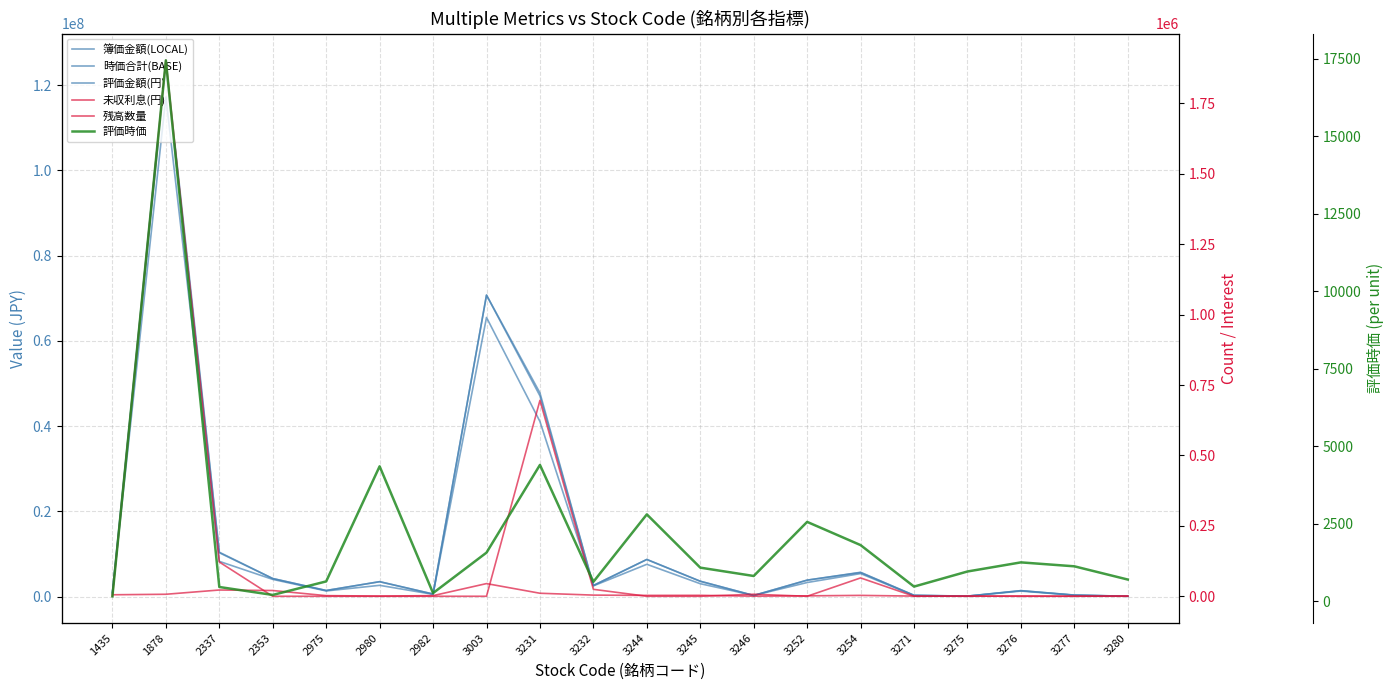

At which label is 評価時価 closest to 8807?

3231